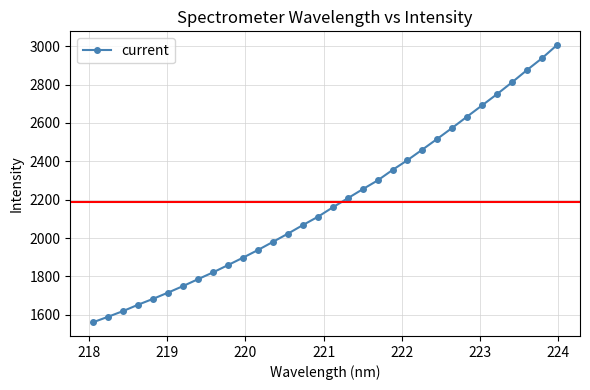

What is the difference between the maximum and minimum values?

1443.4